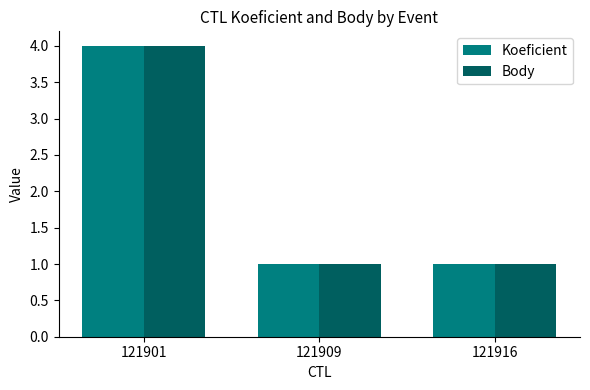

At which category is the sum across all series the highest?

121901